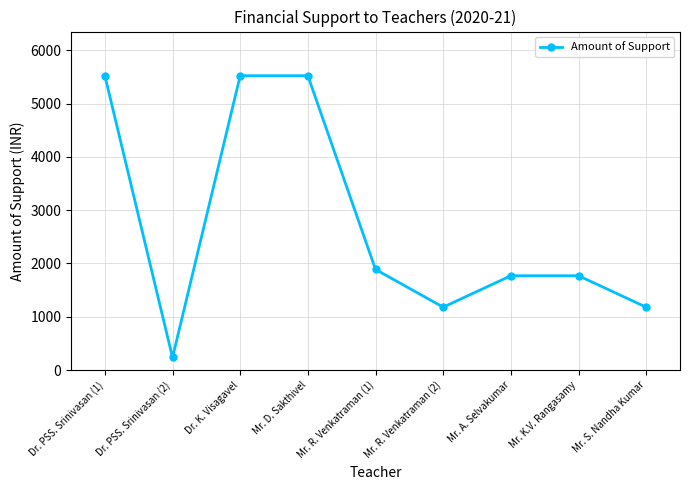

What is the label of the 8th point from the left?

Mr. K.V. Rangasamy